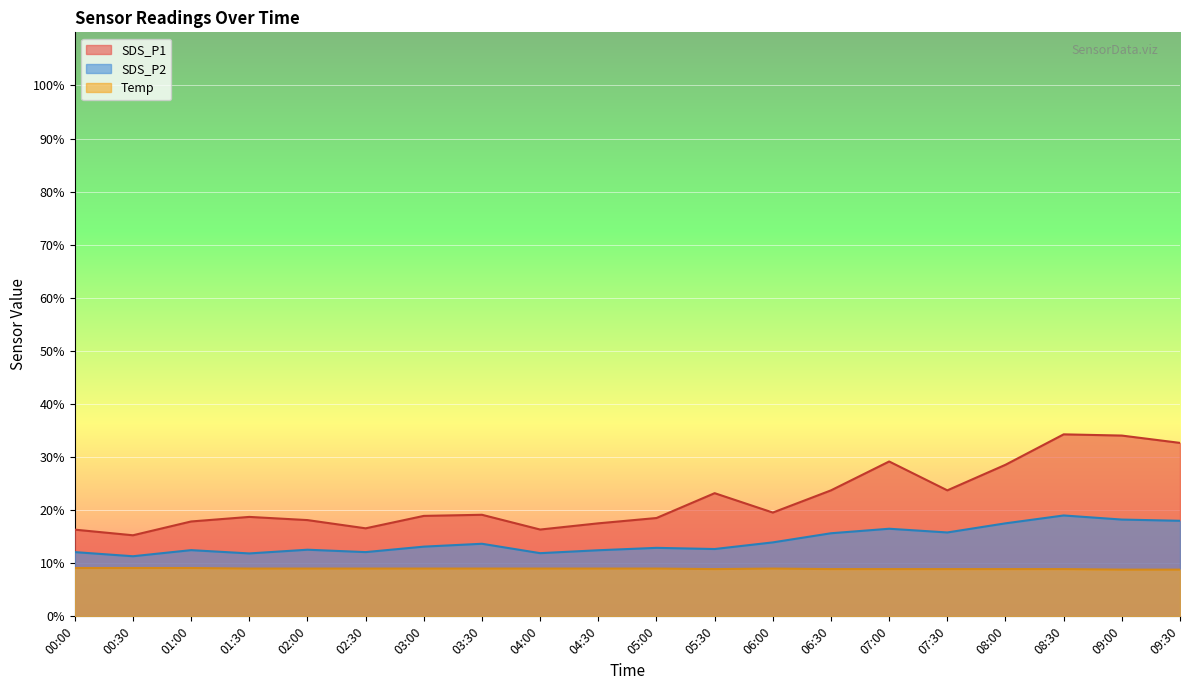

What is the sum of the Temp values at 05:00 and 07:30?

17.9